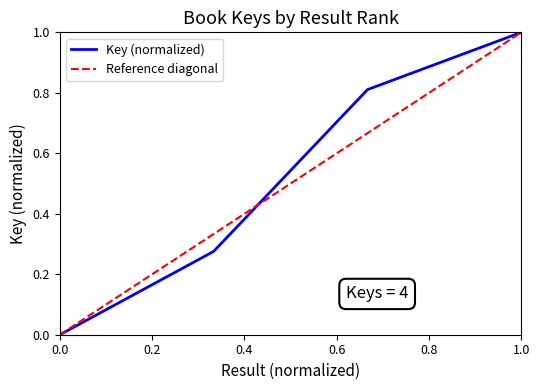

At which label does Key (normalized) reach its peak?

1.0